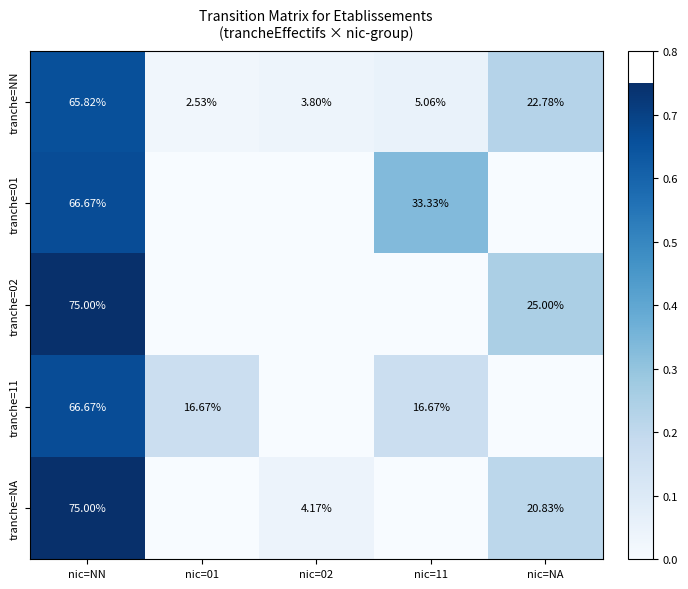

What is the total value across all series at nic=02?

0.1